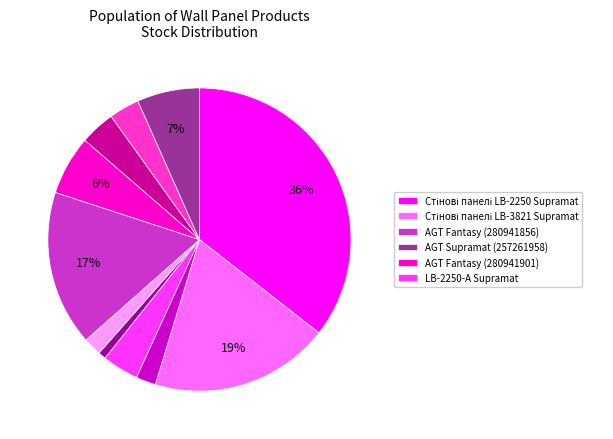

How many segments does this pie chart have?

11